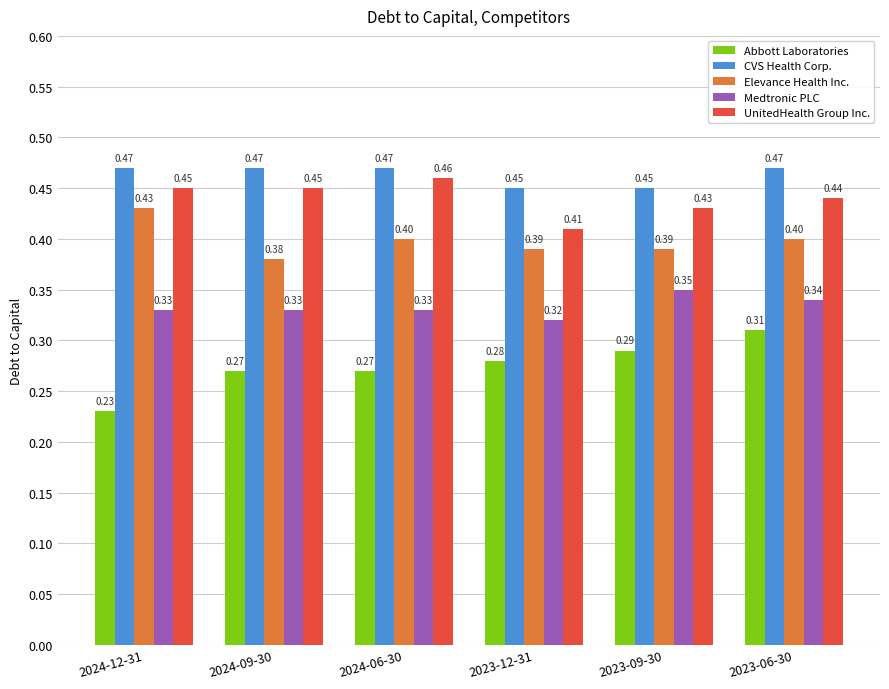

What is the label of the 3rd bar from the right?

2023-12-31